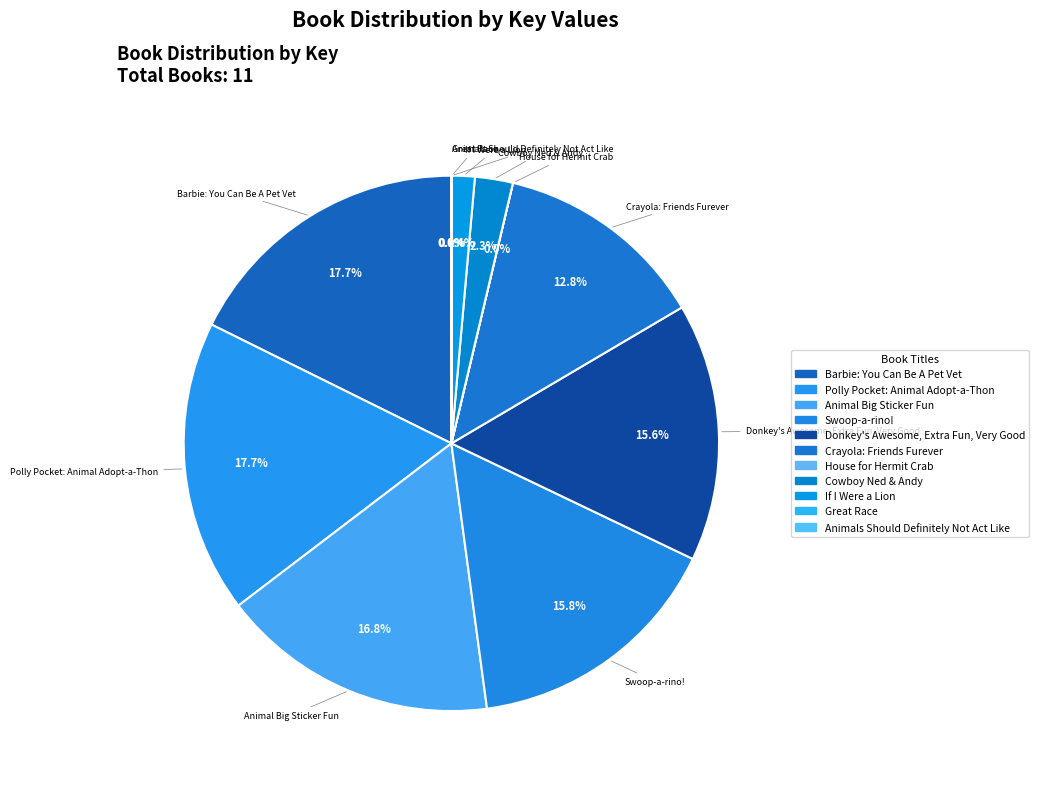

Is it true that Animals Should Definitely Not Act Like is 1% of the pie?

False